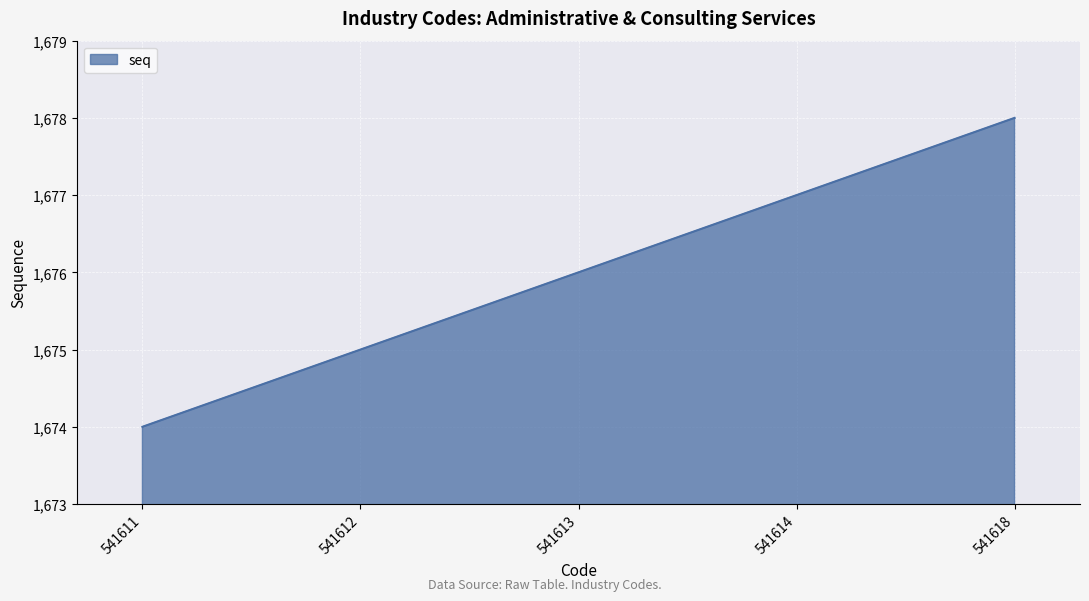

Which label corresponds to the largest value in the chart?

541618